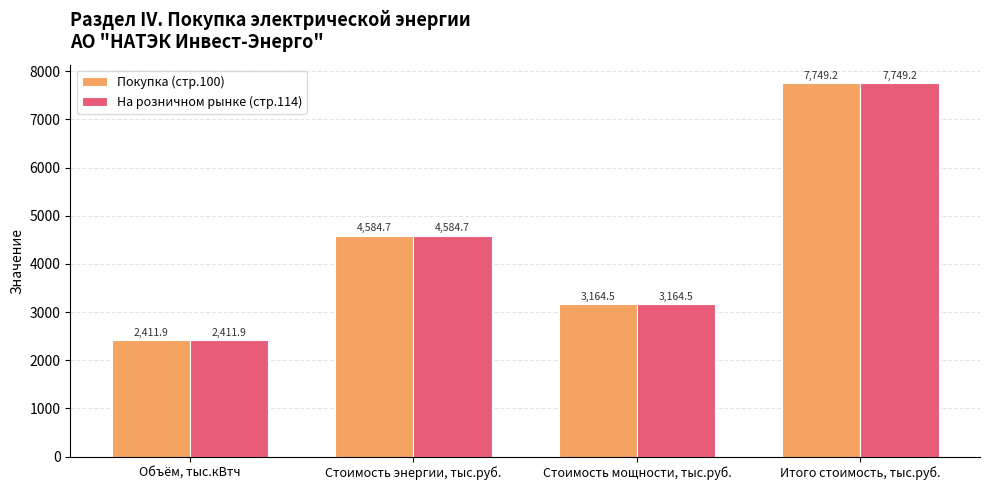

What are all the series names shown in the legend?

Покупка (стр.100), На розничном рынке (стр.114)